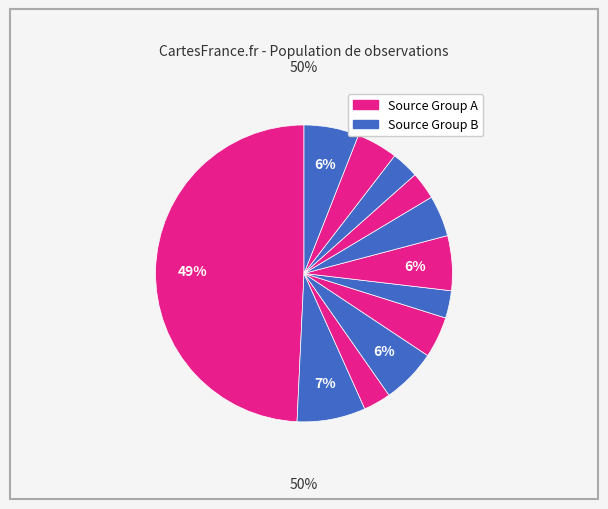

To the nearest percent, what is the difference between the largest and smallest slice percentages?

46%